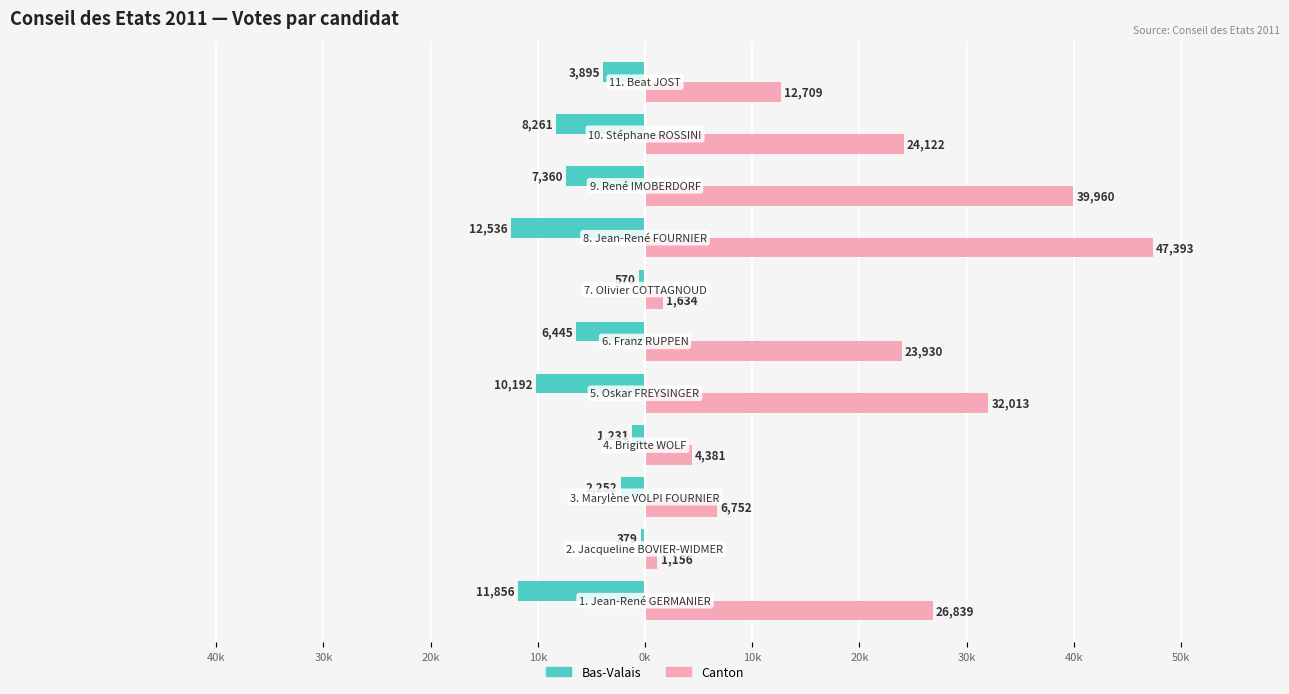

What are all the series names shown in the legend?

Bas-Valais, Canton